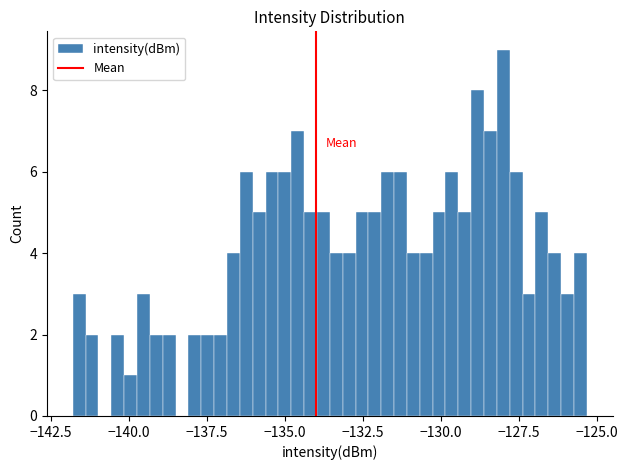

Read against the x-axis, roughly where is the centre of the tallest bar?

-128.0